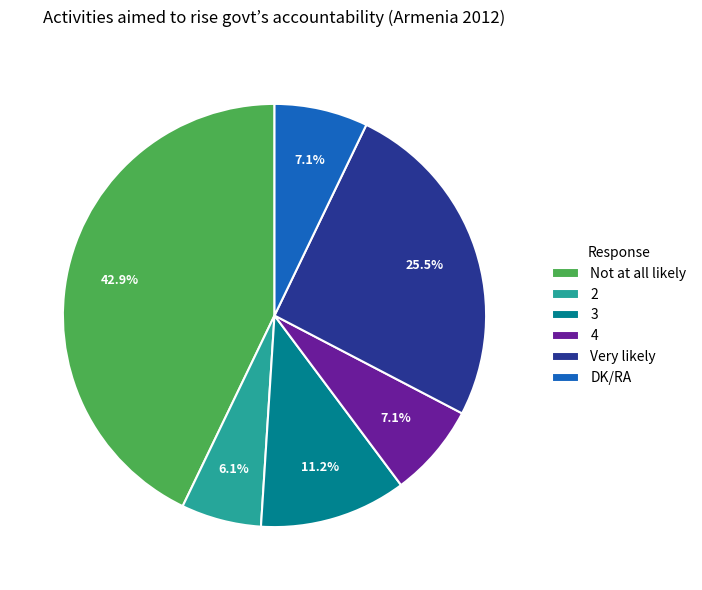

Between 3 and Very likely, which is larger?

Very likely